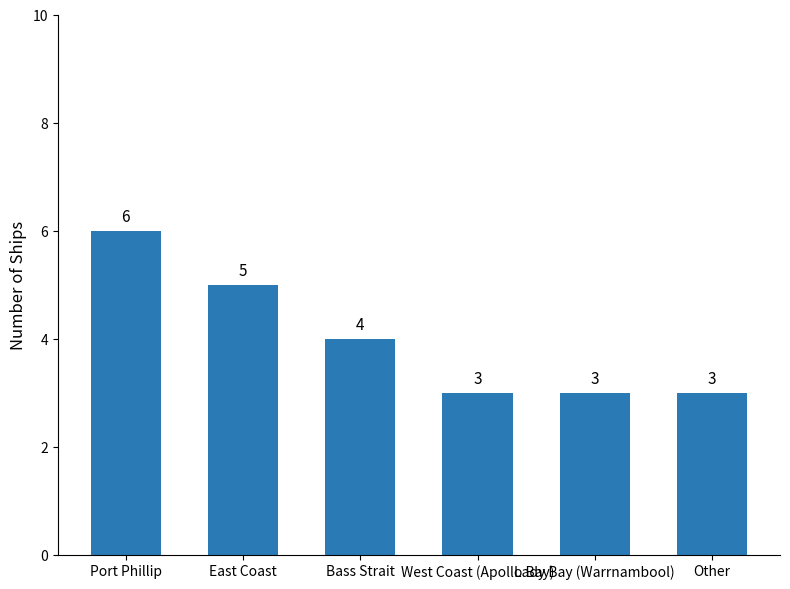

What is the approximate value at Bass Strait?

4